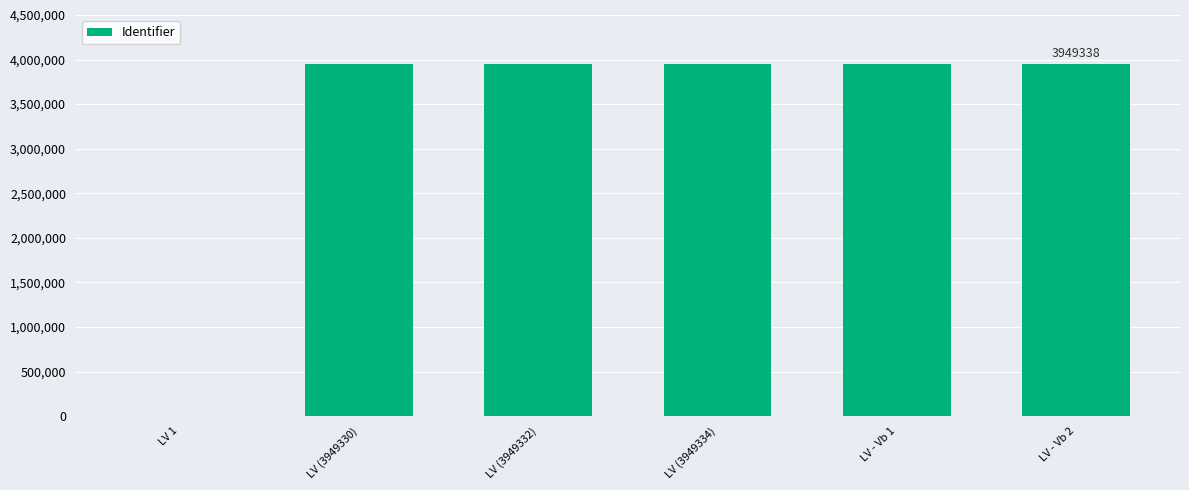

How many series are shown in this chart?

1